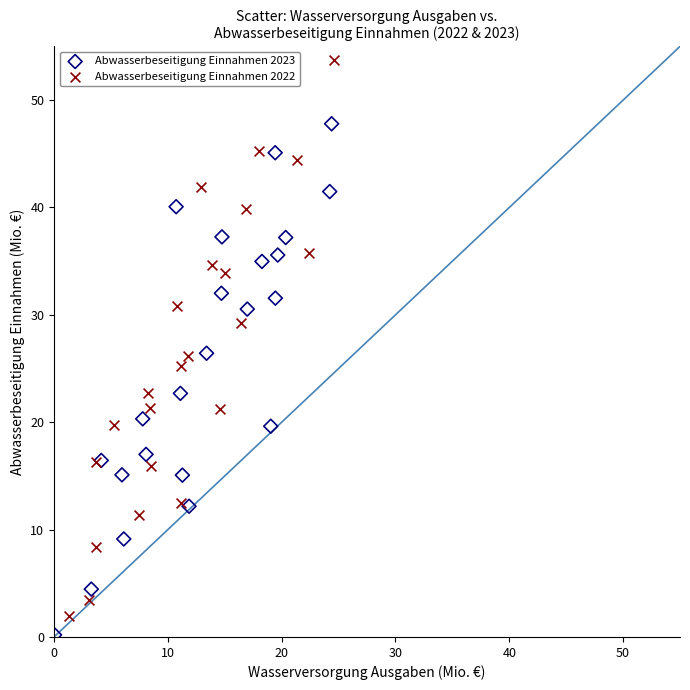

Which series contains the highest Y value?

Abwasserbeseitigung Einnahmen 2022